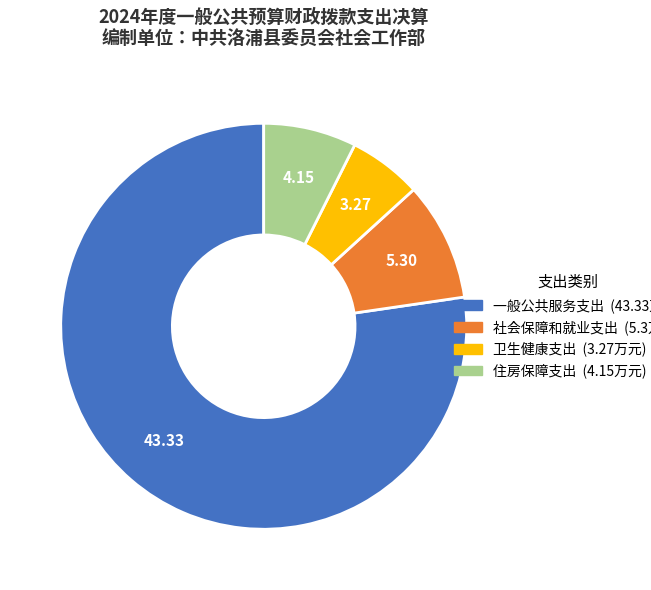

Which slice represents more than half of the pie?

一般公共服务支出